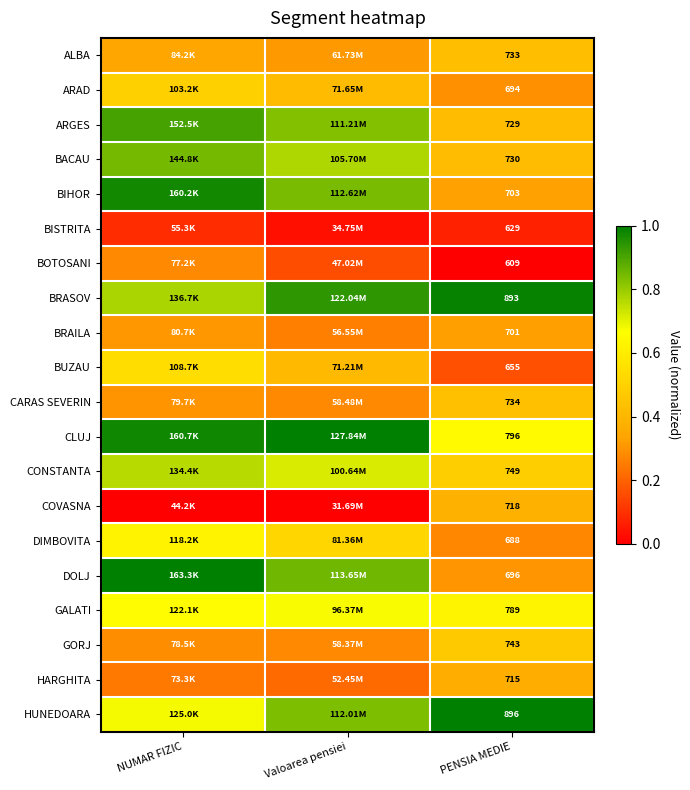

Is the value of GALATI at PENSIA MEDIE greater than the value of DOLJ at PENSIA MEDIE?

Yes